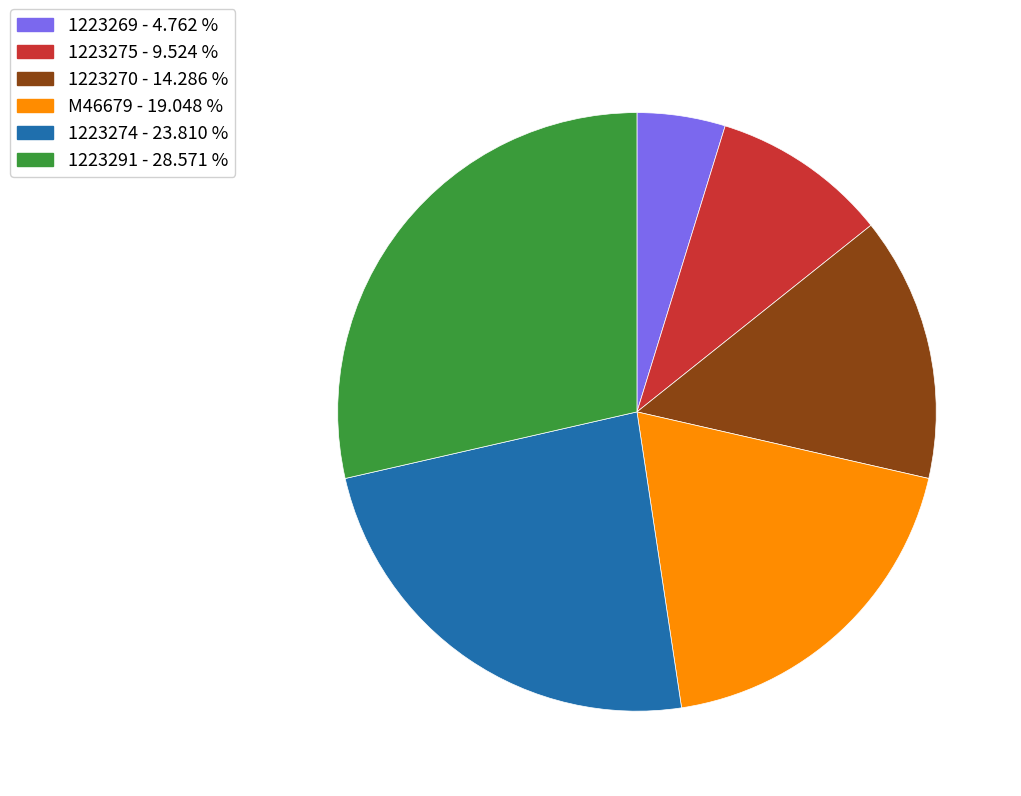

Is 1223275 - 9.524 % the majority of the pie?

No